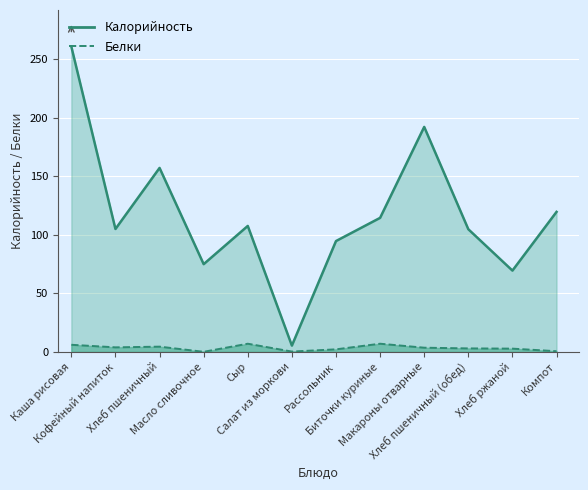

True or false: Калорийность has more than 2 interior local peaks.

True